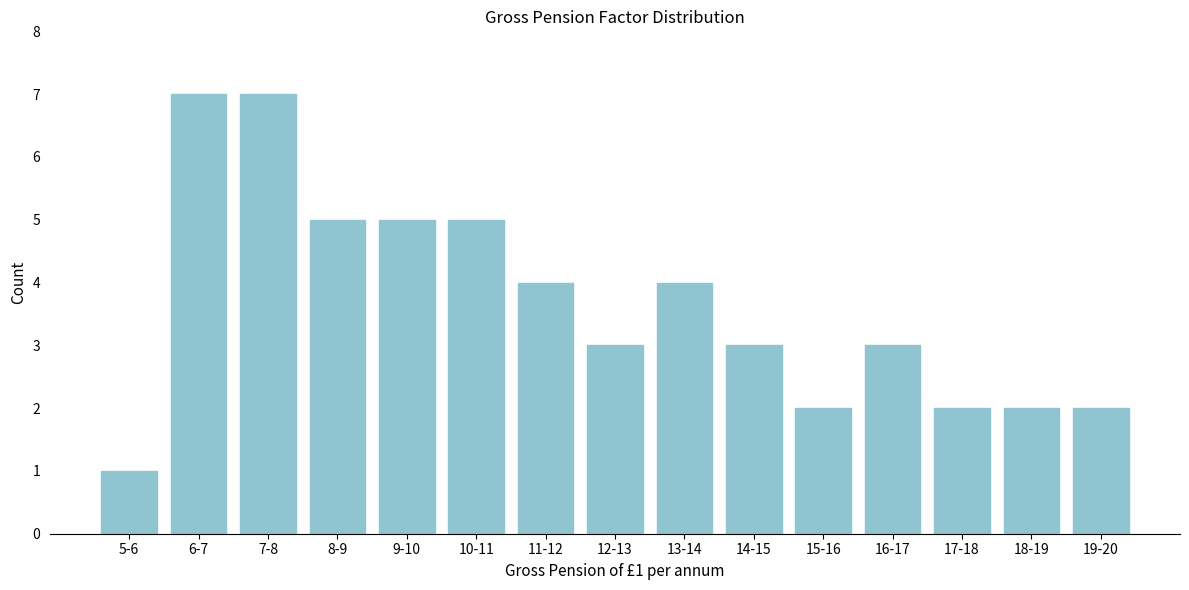

Reading left to right, what are all the values shown in this chart?

5-6=1	6-7=7	7-8=7	8-9=5	9-10=5	10-11=5	11-12=4	12-13=3	13-14=4	14-15=3	15-16=2	16-17=3	17-18=2	18-19=2	19-20=2